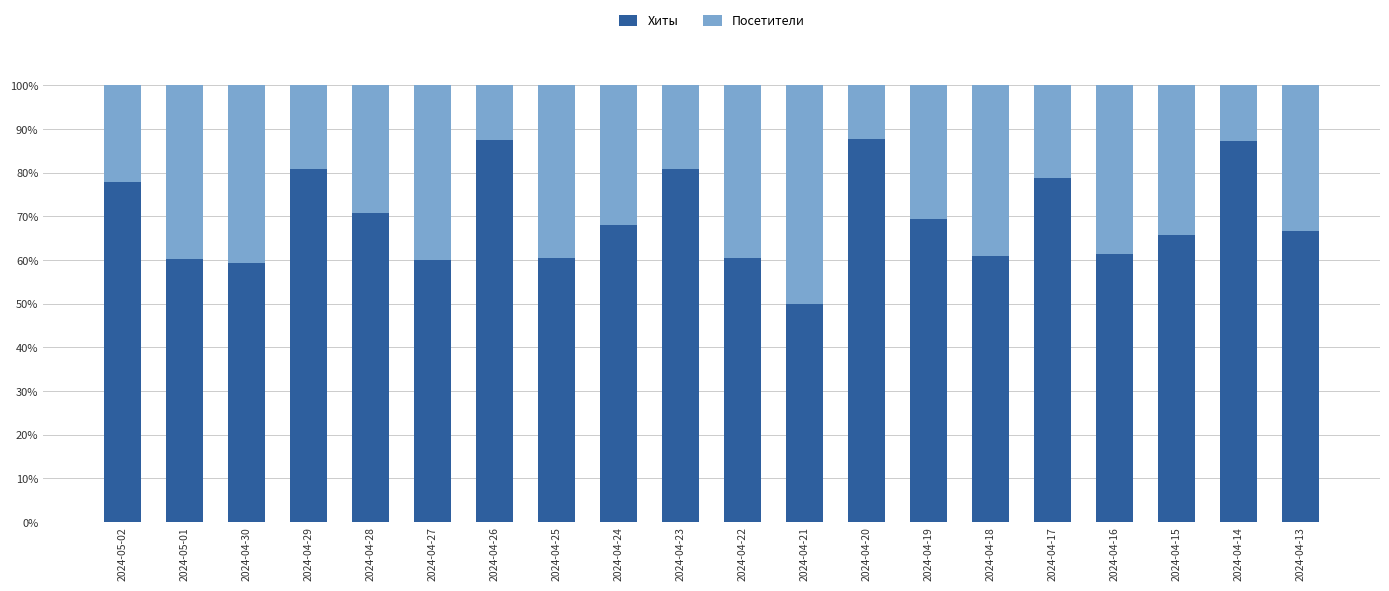

What is the highest value of the Хиты series?

87.8